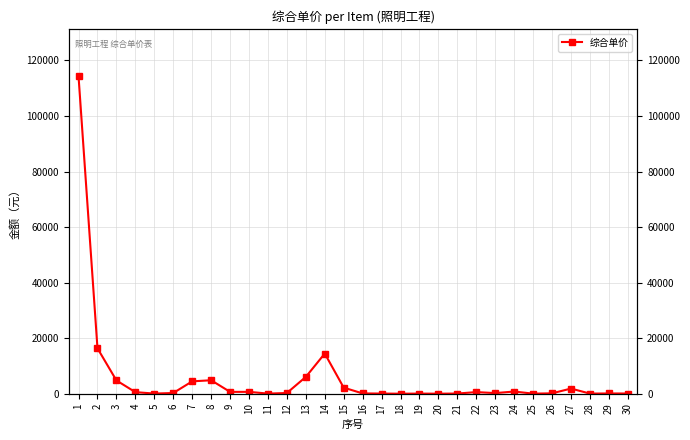

How many interior local valleys (lower than both neighbors) does the data have?

8